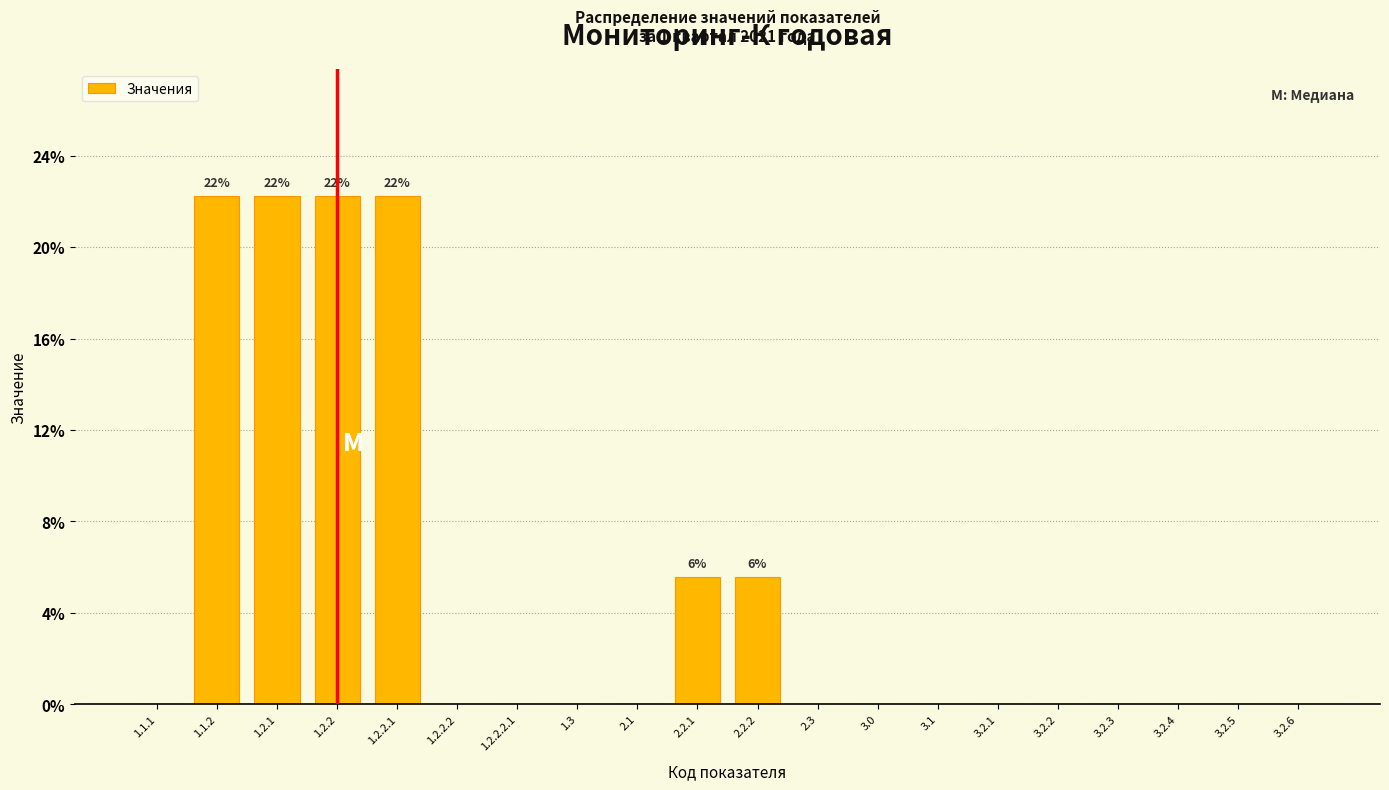

Reading left to right, transcribe all the data shown in this chart.

1.1.1=0.0	1.1.2=22.2	1.2.1=22.2	1.2.2=22.2	1.2.2.1=22.2	1.2.2.2=0.0	1.2.2.2.1=0.0	1.3=0.0	2.1=0.0	2.2.1=5.6	2.2.2=5.6	2.3=0.0	3.0=0.0	3.1=0.0	3.2.1=0.0	3.2.2=0.0	3.2.3=0.0	3.2.4=0.0	3.2.5=0.0	3.2.6=0.0